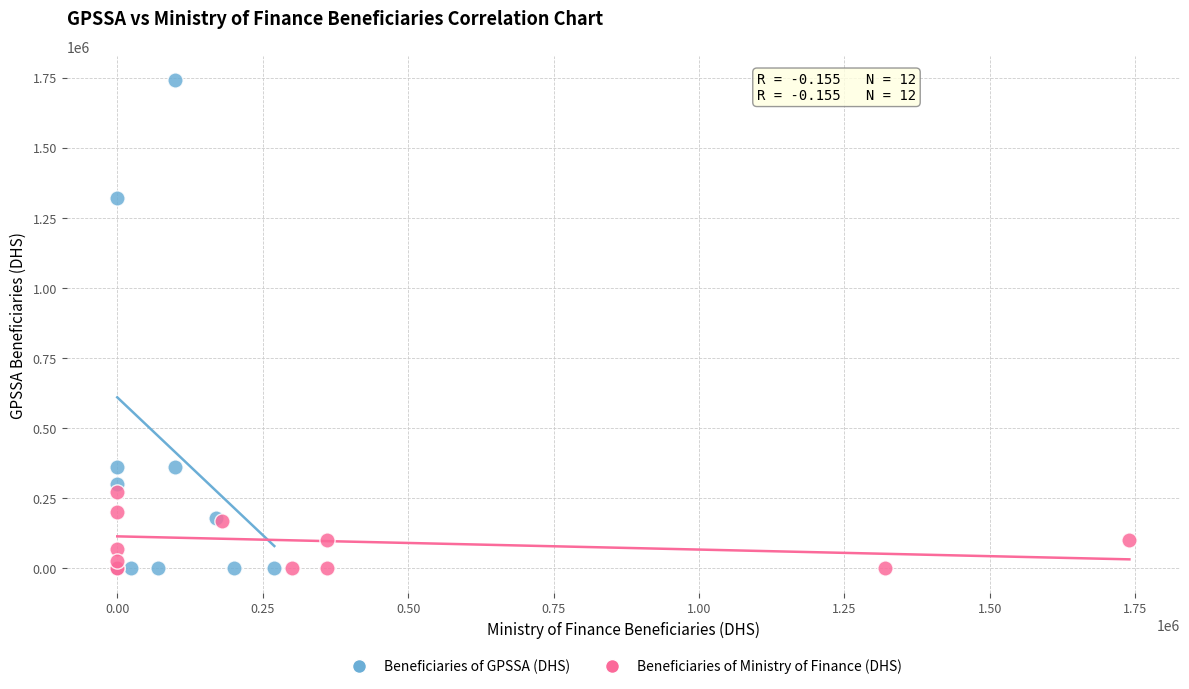

Which series has the widest spread of Y values?

Beneficiaries of GPSSA (DHS)